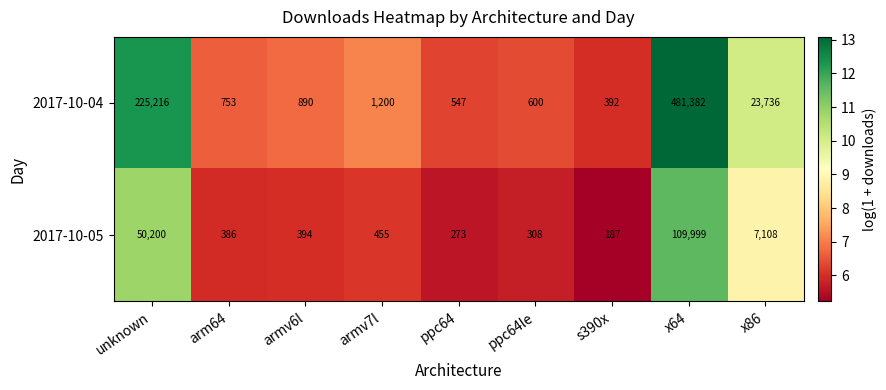

Between ppc64 and x64, which series saw the biggest shift?

2017-10-04